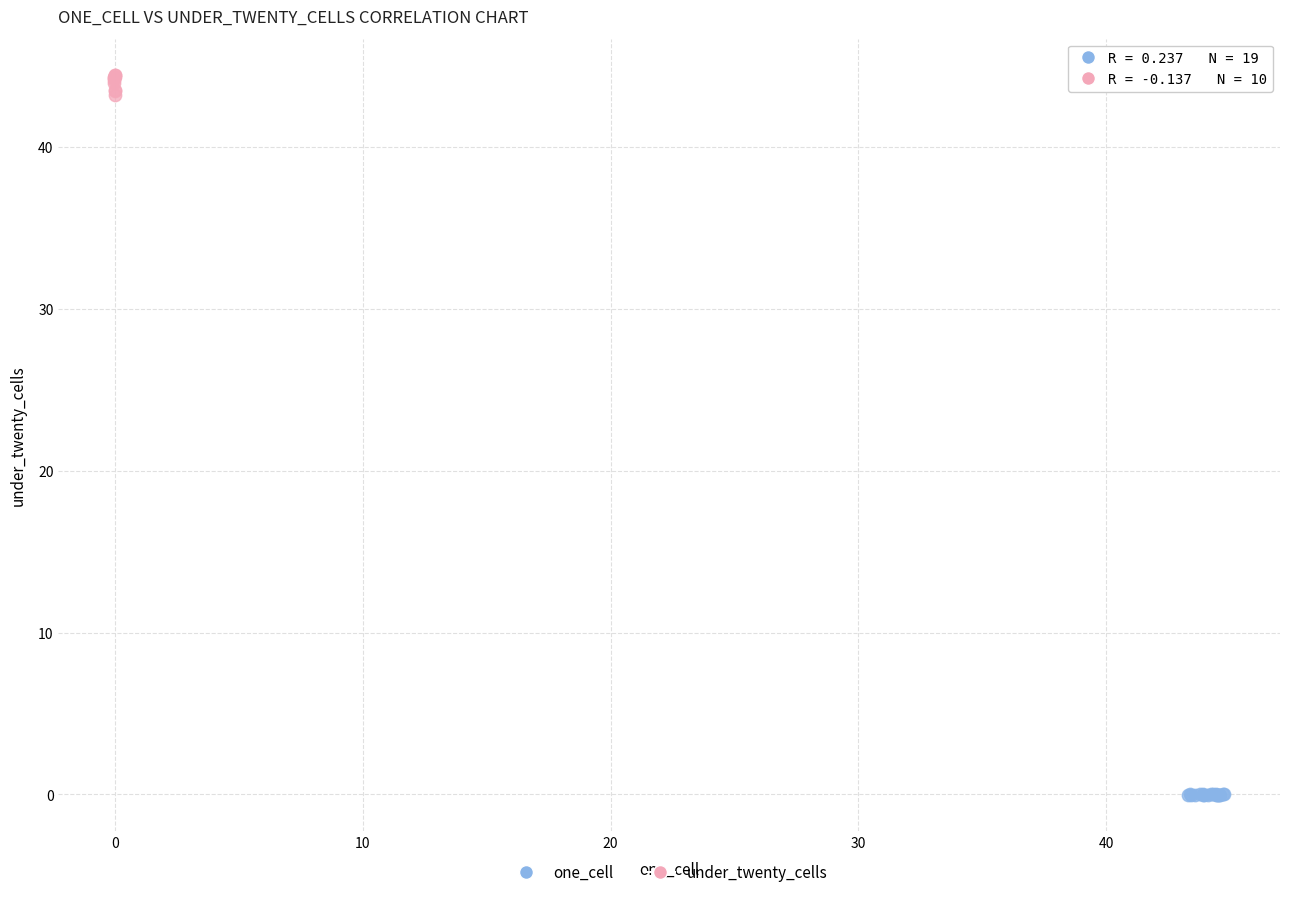

Which series contains the highest Y value?

under_twenty_cells